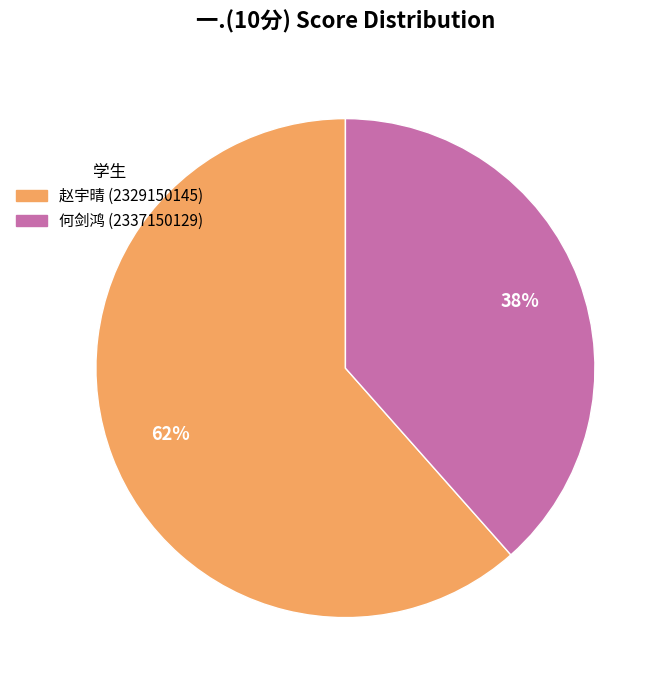

Do 何剑鸿 (2337150129) and 赵宇晴 (2329150145) together represent more than half of the pie?

Yes